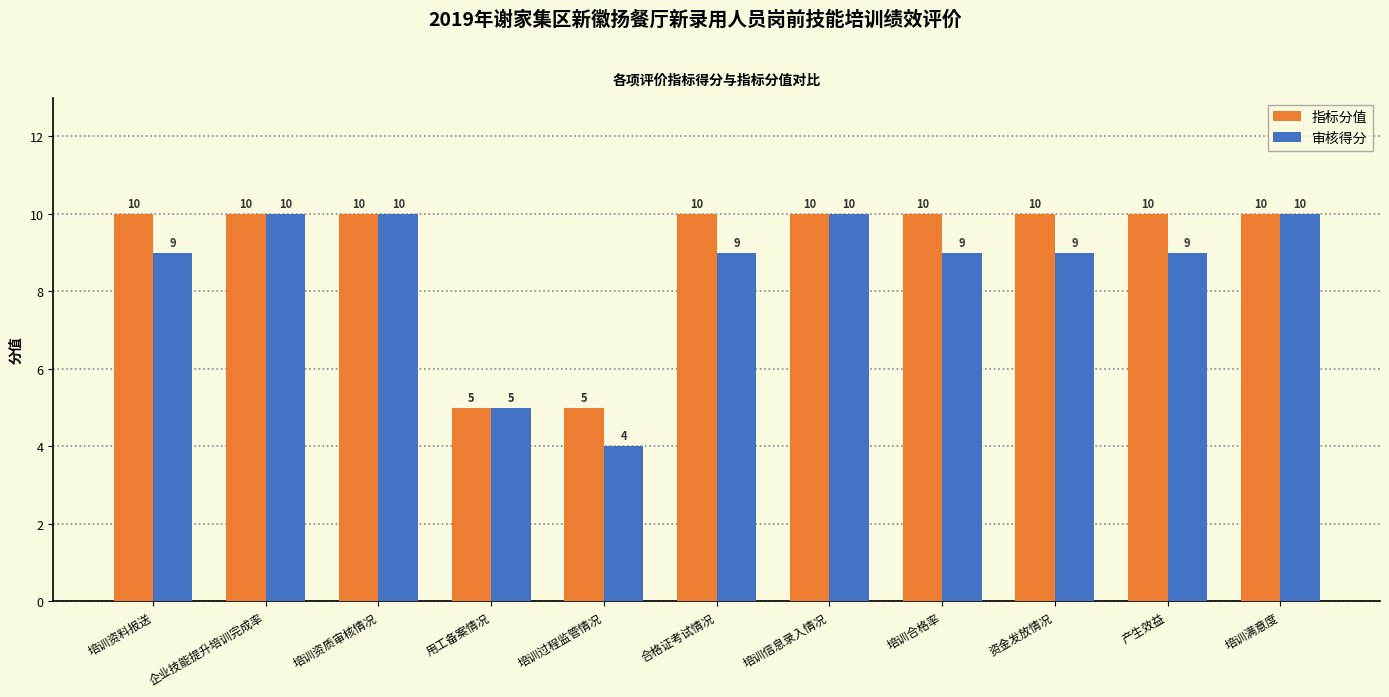

How many values in the 审核得分 series are below 9?

2